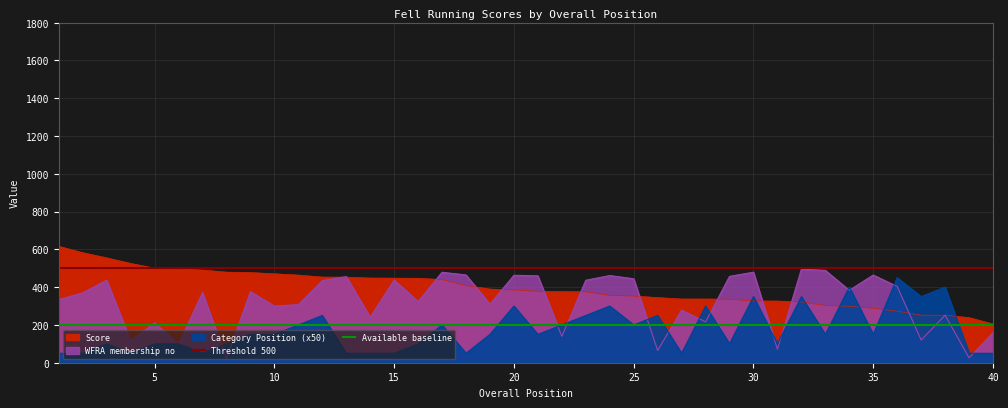

List the labels in order of Score value, smallest first.

40, 39, 38, 37, 36, 35, 34, 33, 32, 31, 30, 29, 28, 27, 26, 25, 24, 23, 22, 21, 20, 19, 18, 17, 16, 15, 14, 13, 12, 11, 10, 9, 8, 7, 6, 5, 4, 3, 2, 1